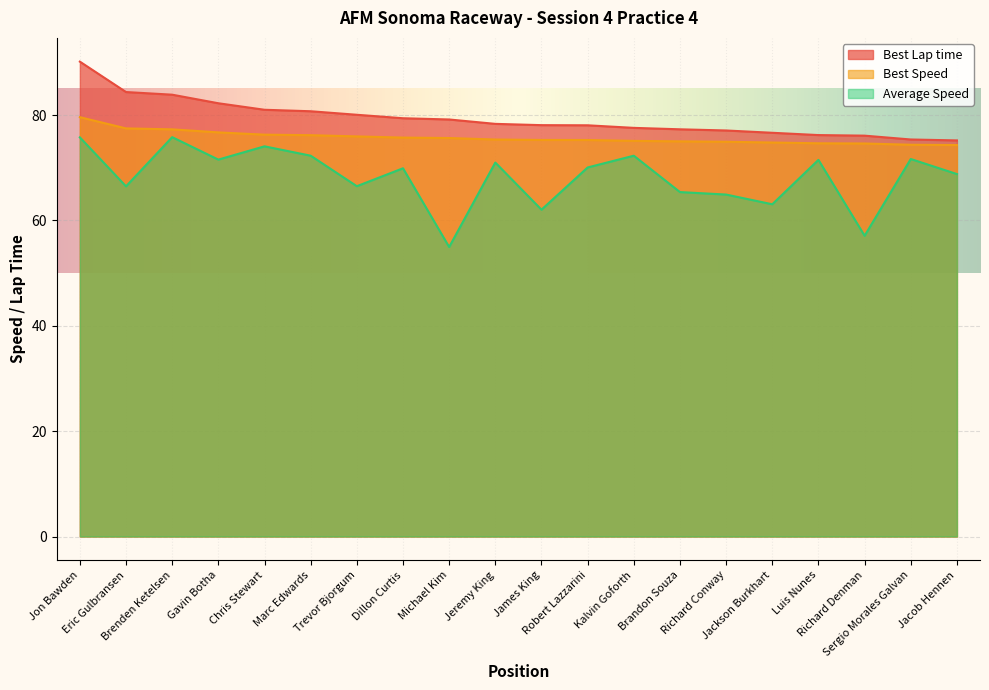

The value of Average Speed at Trevor Bjorgum is 66.5. True or false?

True